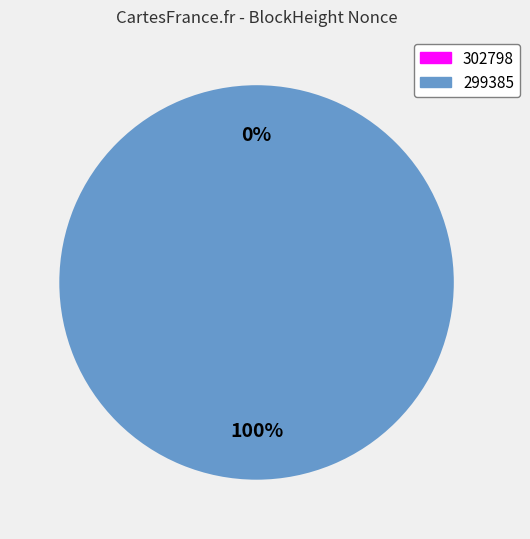

To the nearest percent, what is the difference between the 299385 and 302798 slice percentages?

100%